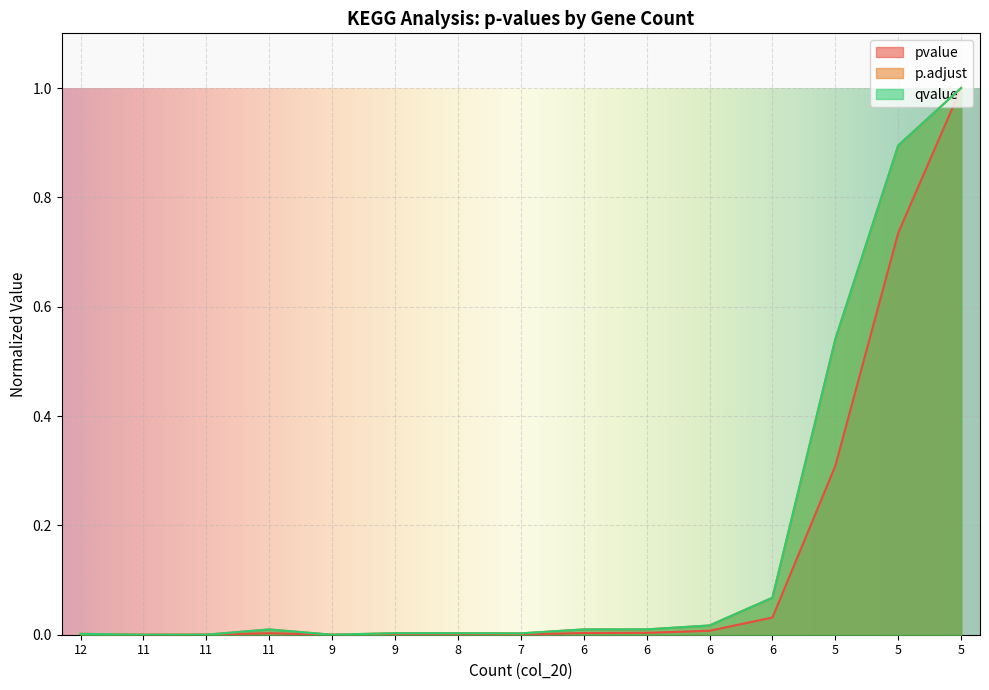

True or false: p.adjust and pvalue cross at least once.

False